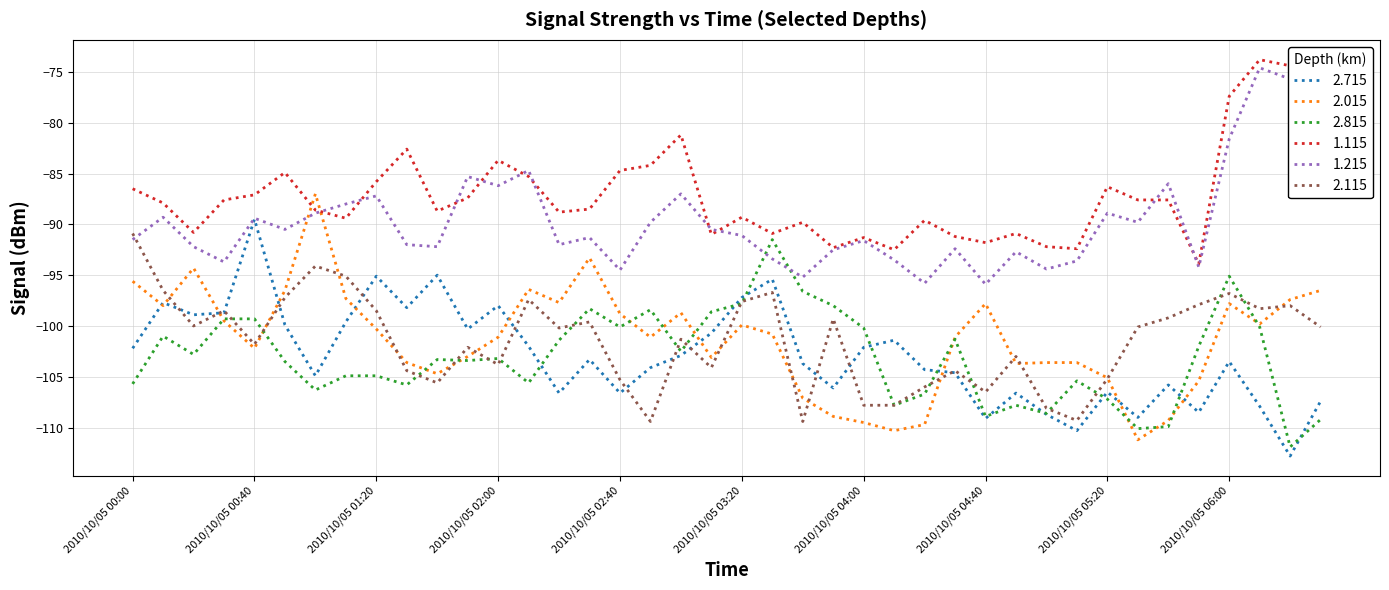

What is the minimum value shown in the chart?

-112.8